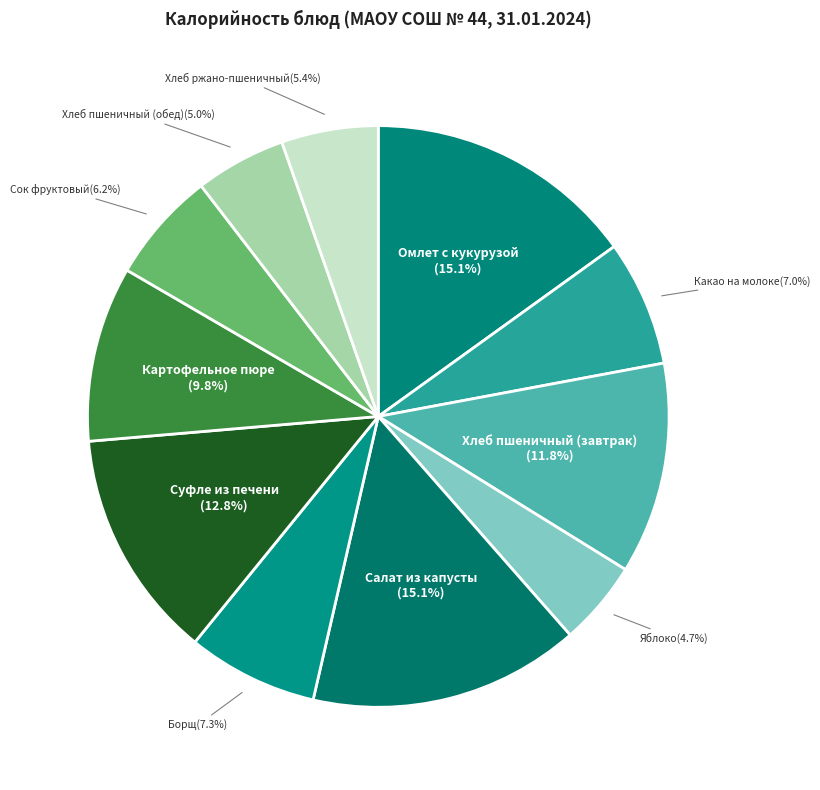

How many slices are in this pie chart?

11